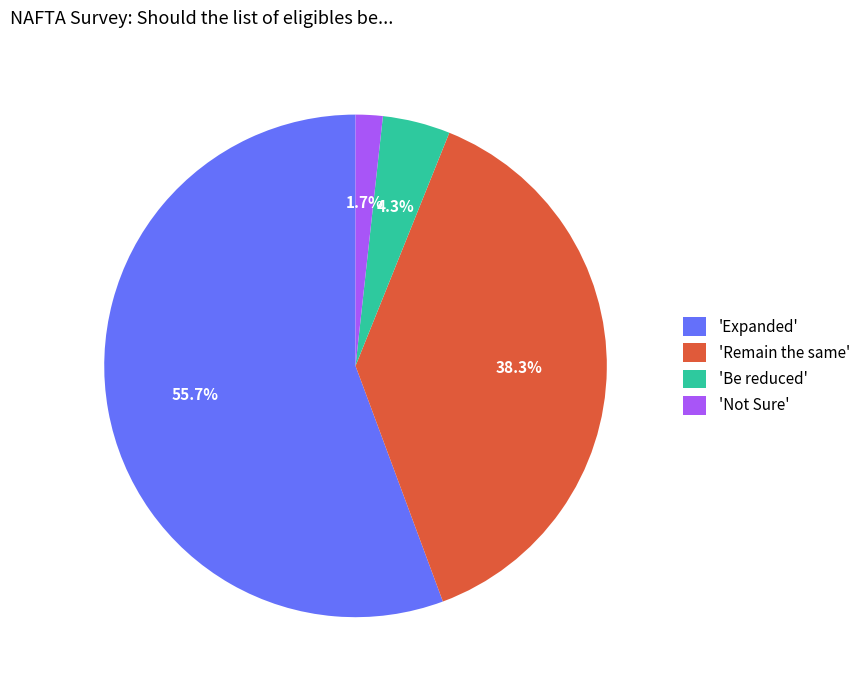

What is the smallest slice in the pie chart?

'Not Sure'